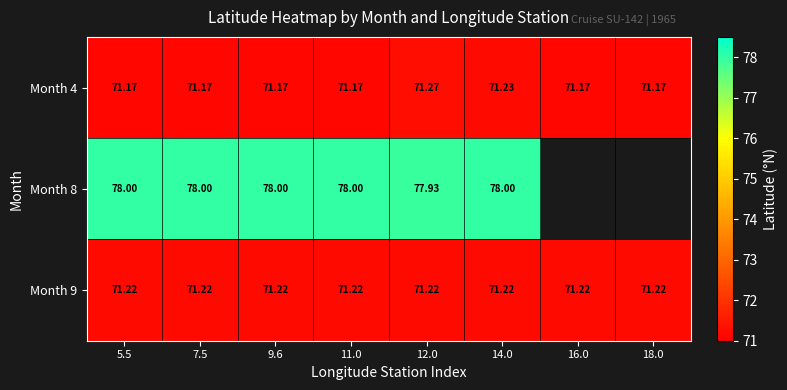

Is the value of Month 9 at 14.0 greater than the value of Month 4 at 9.6?

Yes